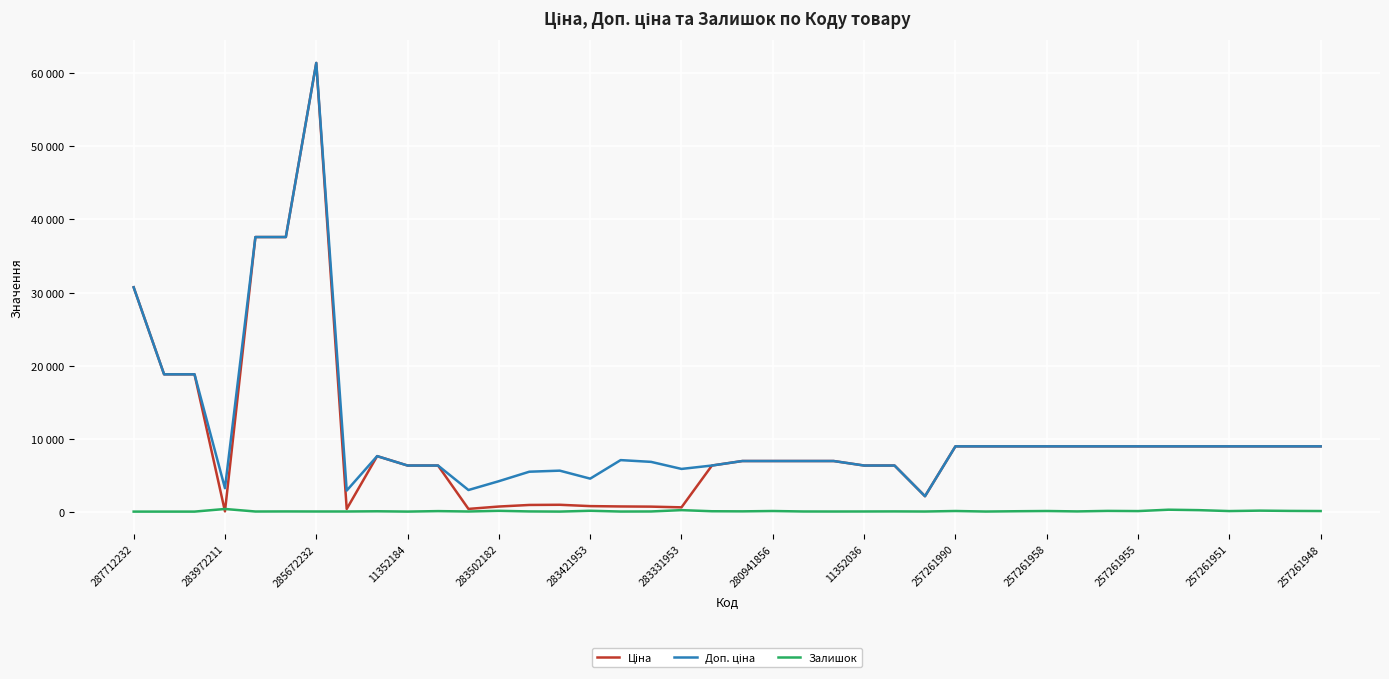

Is this an area chart (filled region under the line)?

No